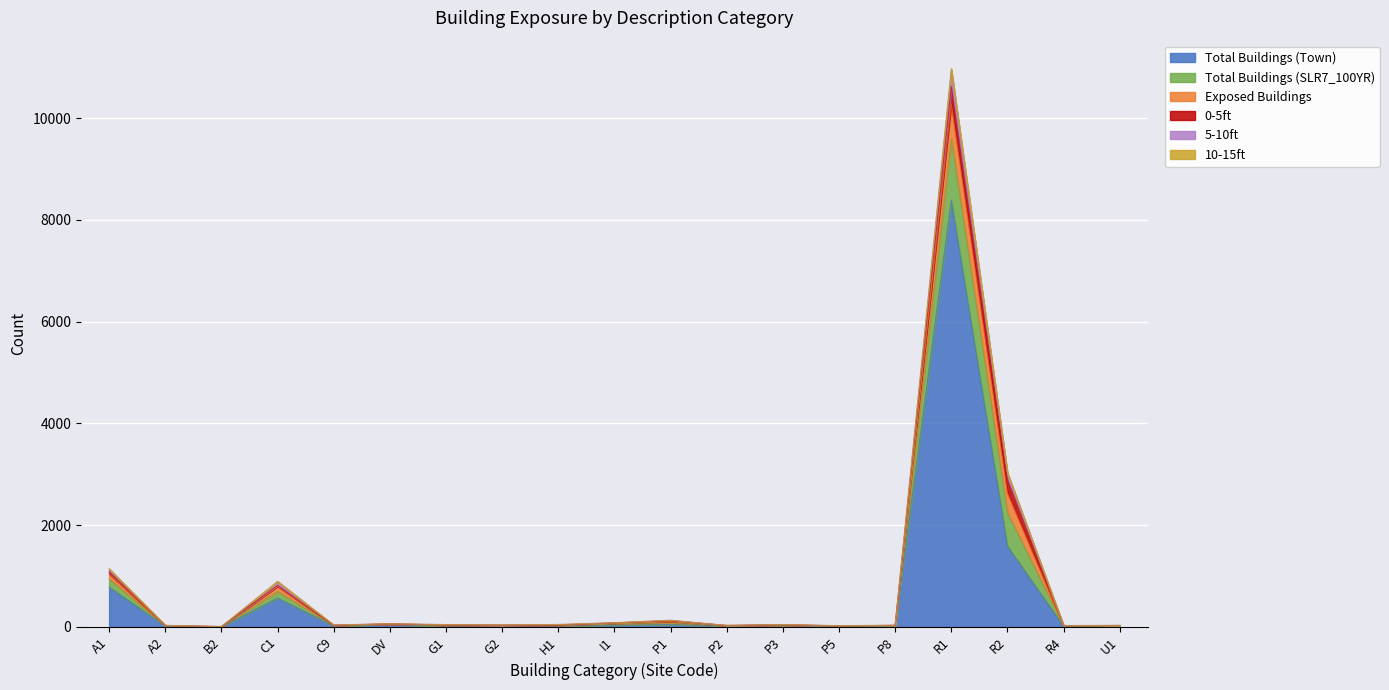

Is it true that Total Buildings (Town) equals 1 at B2?

False